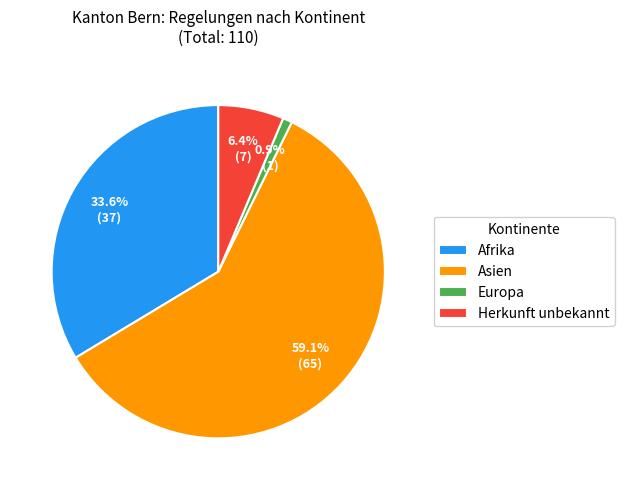

What percentage is the Asien slice, to the nearest percent?

59%